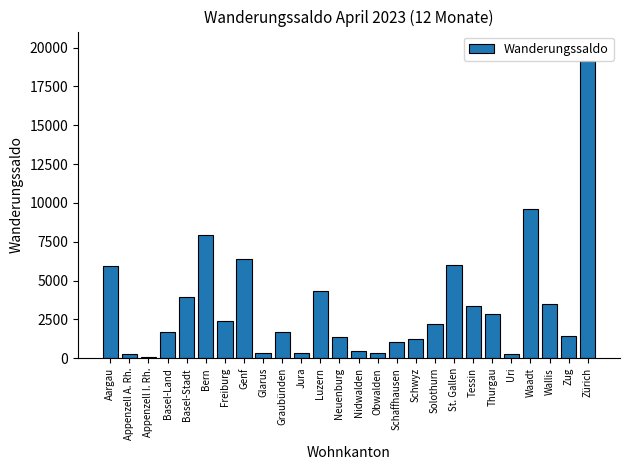

What value does the data have at Zürich?

19116